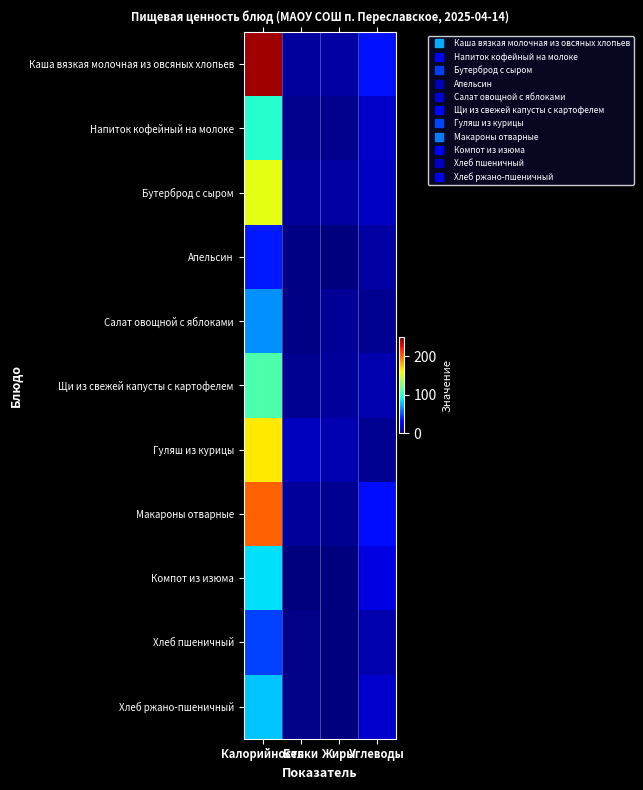

What is the total value across all series at Углеводы?

177